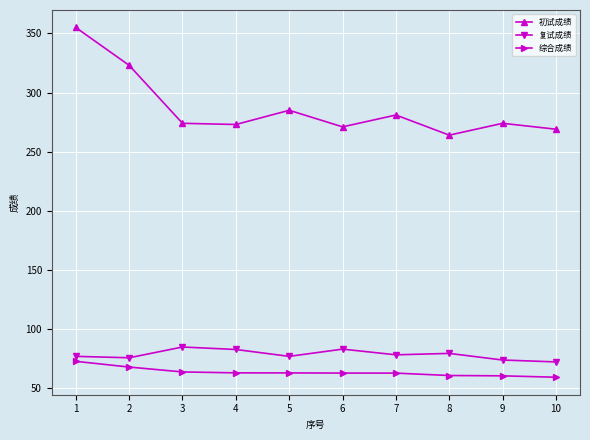

What is the maximum value shown in the chart?

355.0